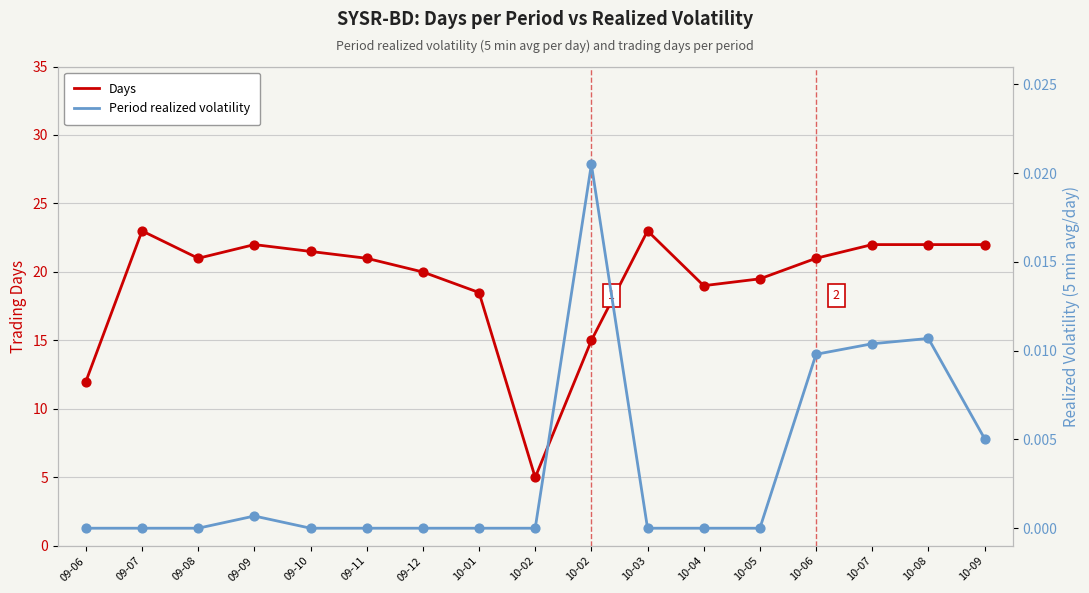

Which series contains the highest Y value?

Days